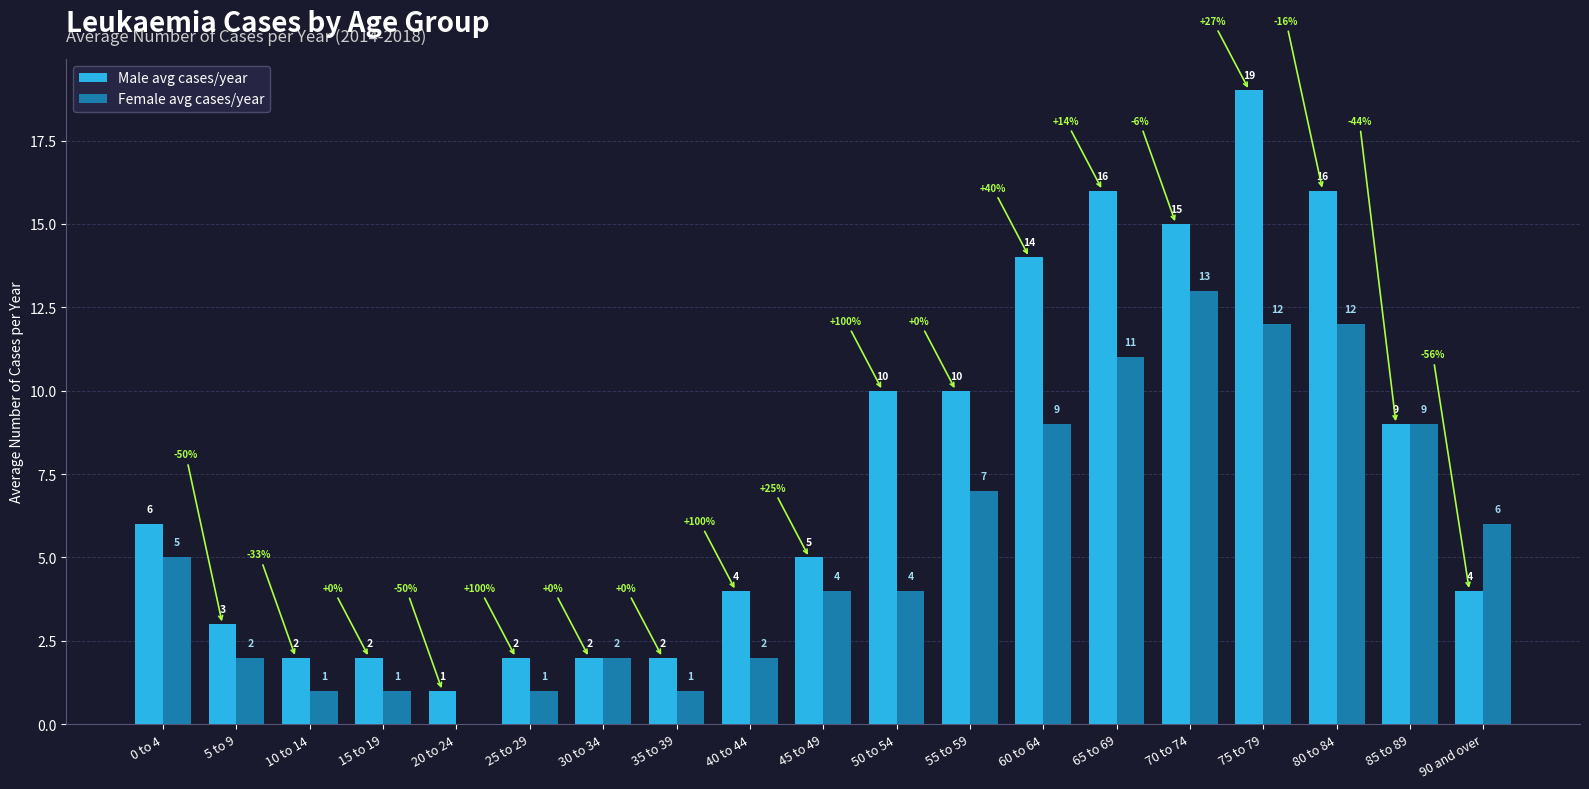

What value does the Female avg cases/year series have at 35 to 39?

1